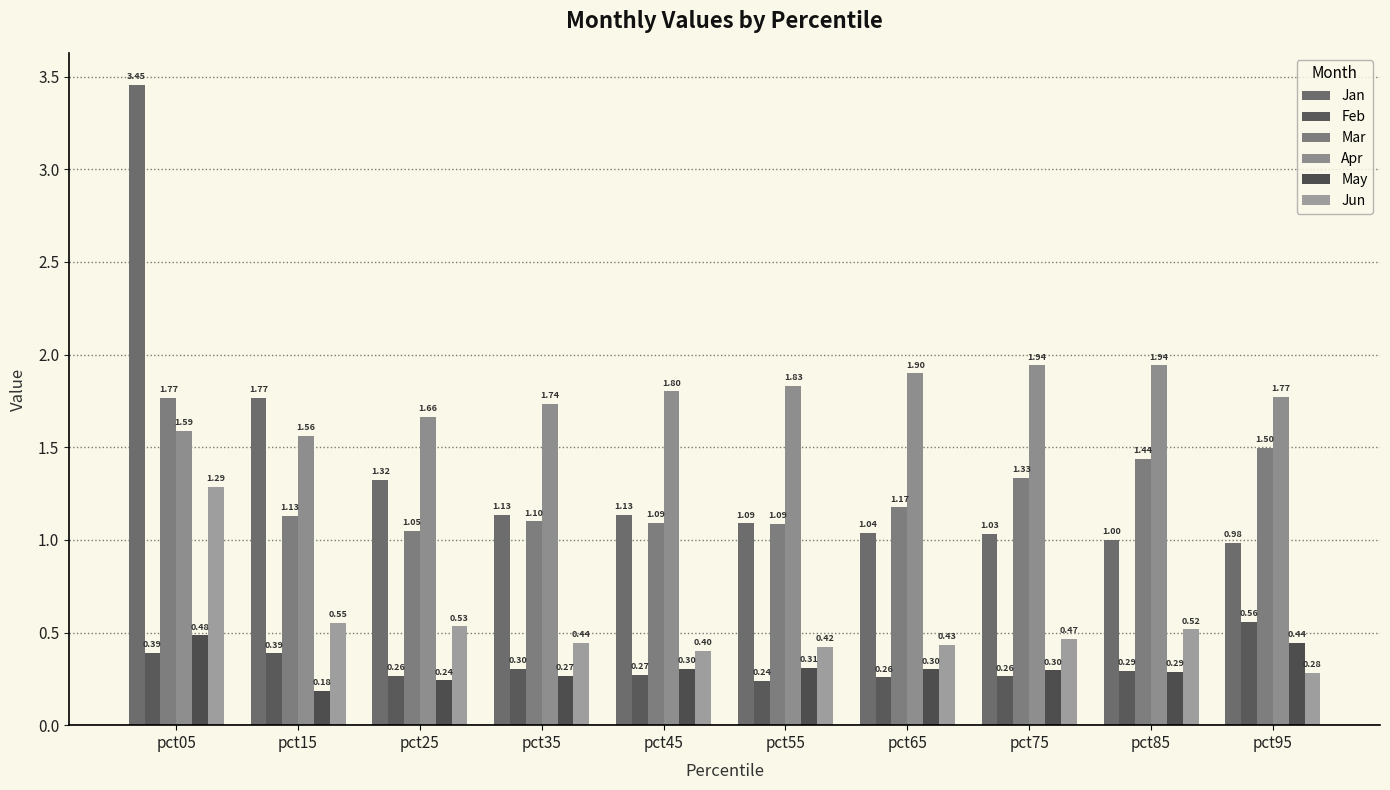

Between pct95 and pct75, which is larger?

pct75